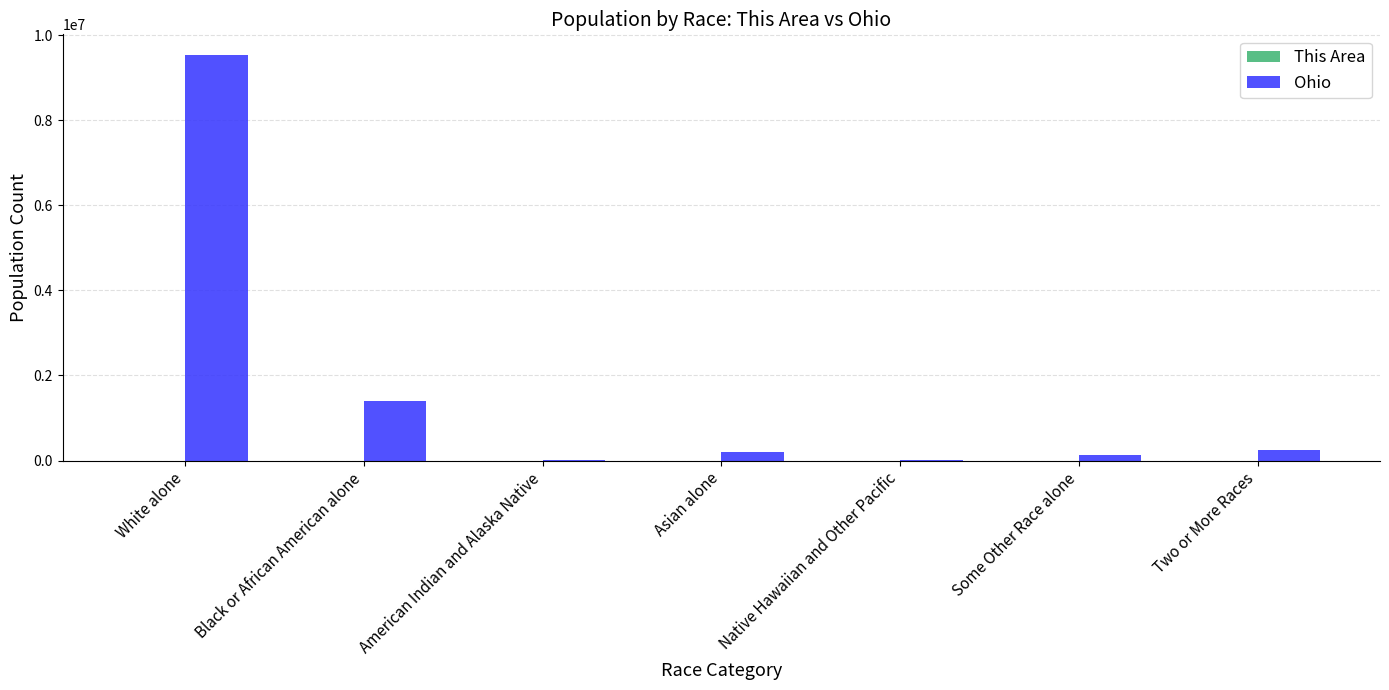

Which series has the largest total across all categories?

Ohio